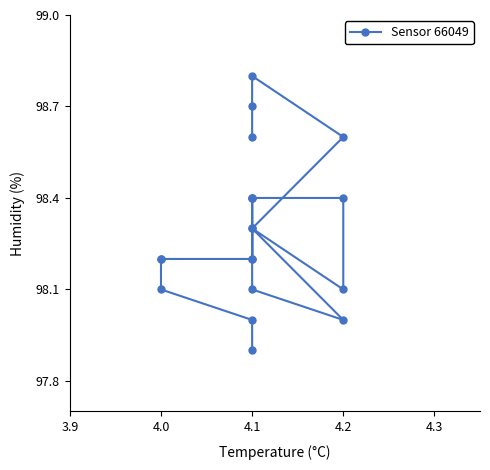

What is the difference between the second highest and minimum values?

0.8